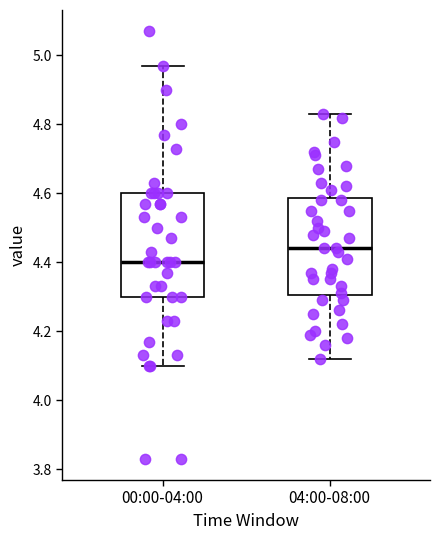

Reading left to right, transcribe this box plot: for each box, give where its median line is, the range the box spans, and where its two whiskers end, as read against the y-axis. The values are not printed on the chart, so give them approximately, as read against the axis.

00:00-04:00: median 4.40, box 4.30 to 4.60, whiskers 4.10 to 4.98
04:00-08:00: median 4.44, box 4.30 to 4.58, whiskers 4.12 to 4.84